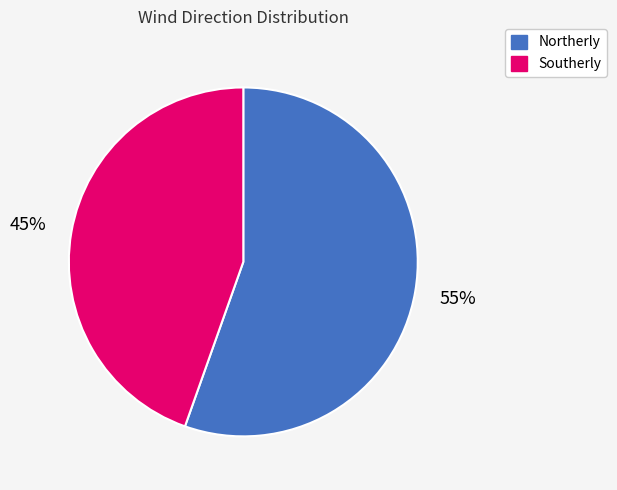

Is there a majority slice in this chart?

Yes